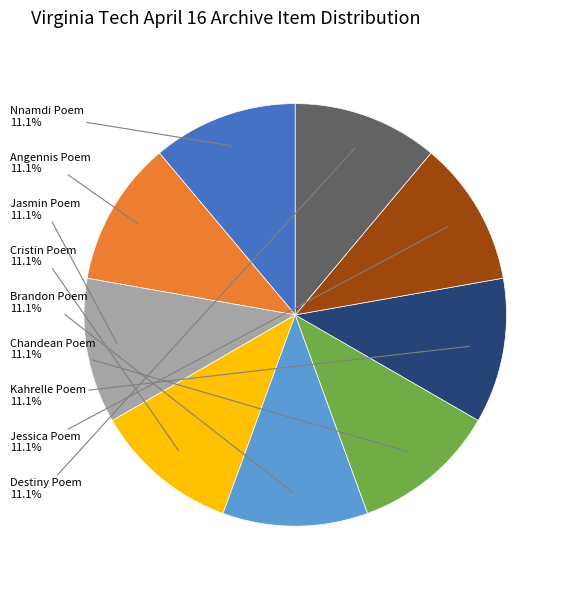

Is there any slice that represents more than half of the pie?

No